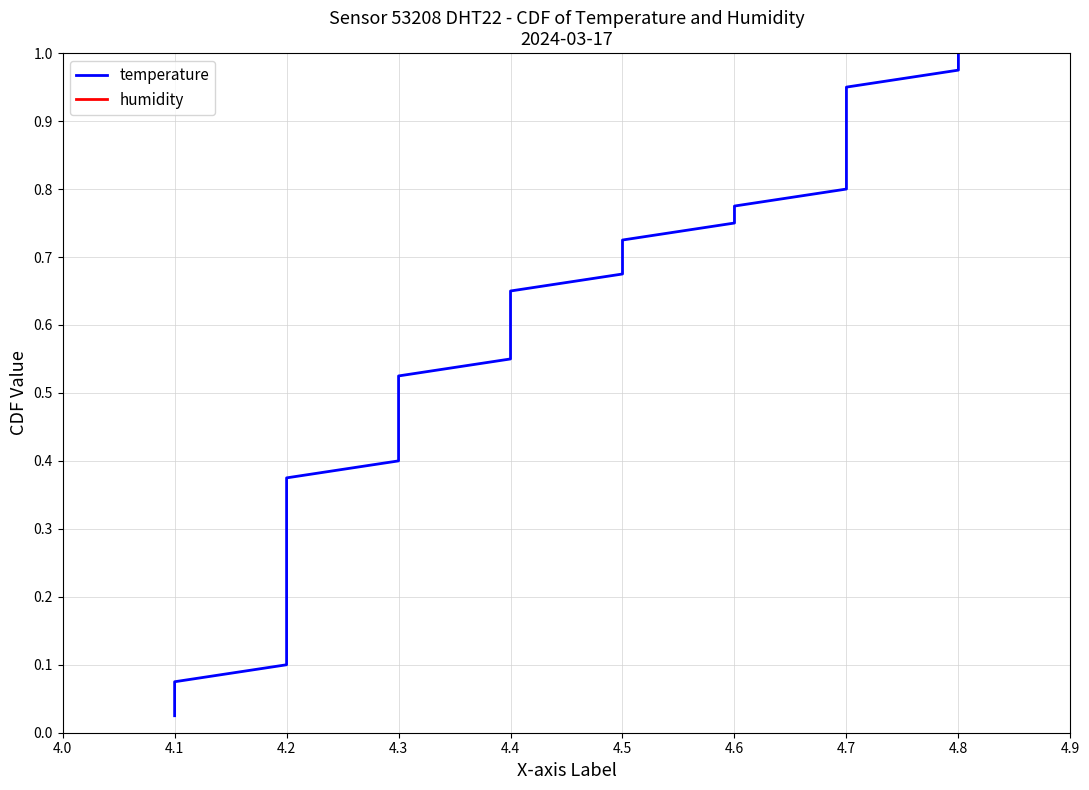

What are all the series names shown in the legend?

temperature, humidity